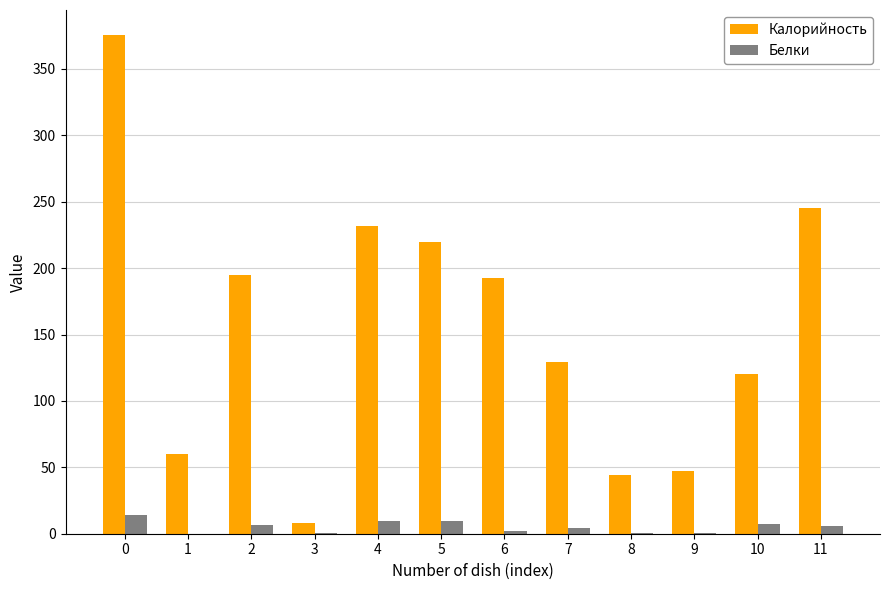

How many groups of bars are there?

12